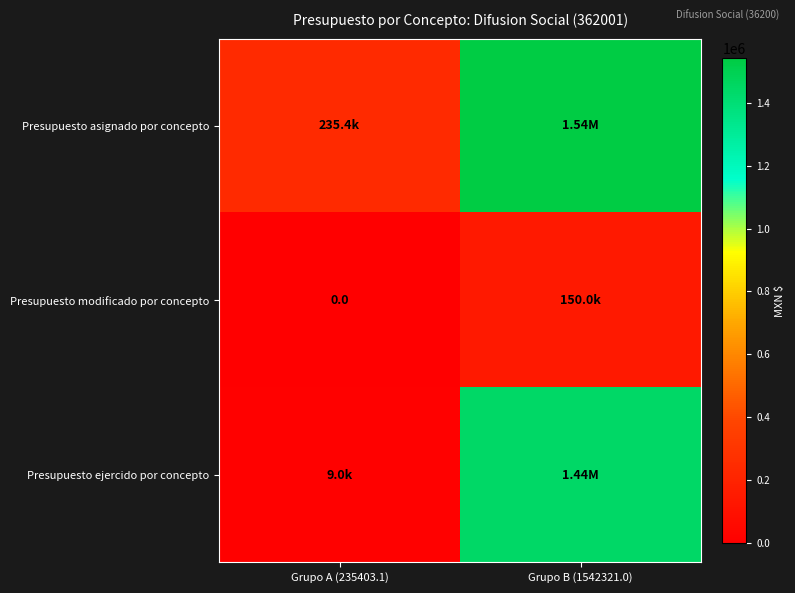

What is the total value across all series at Grupo A (235403.1)?

244418.6